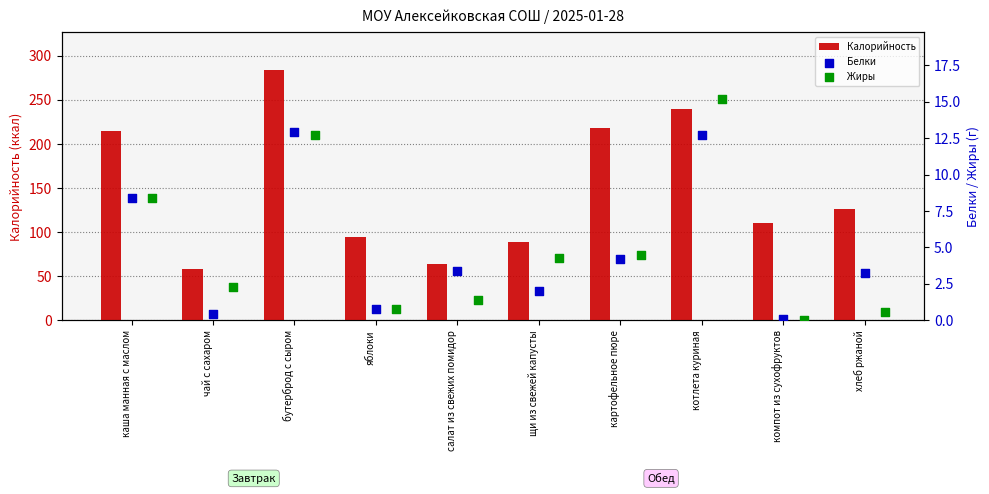

At how many categories does at least one series exceed 124?

5